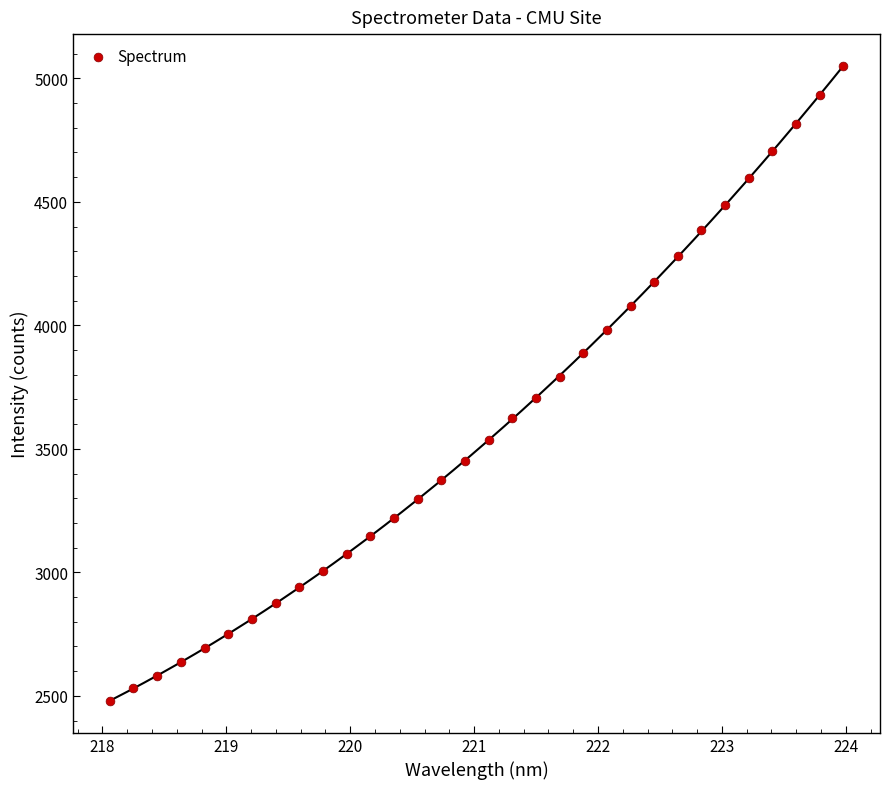

What is the range of X values (max minus min)?

5.9